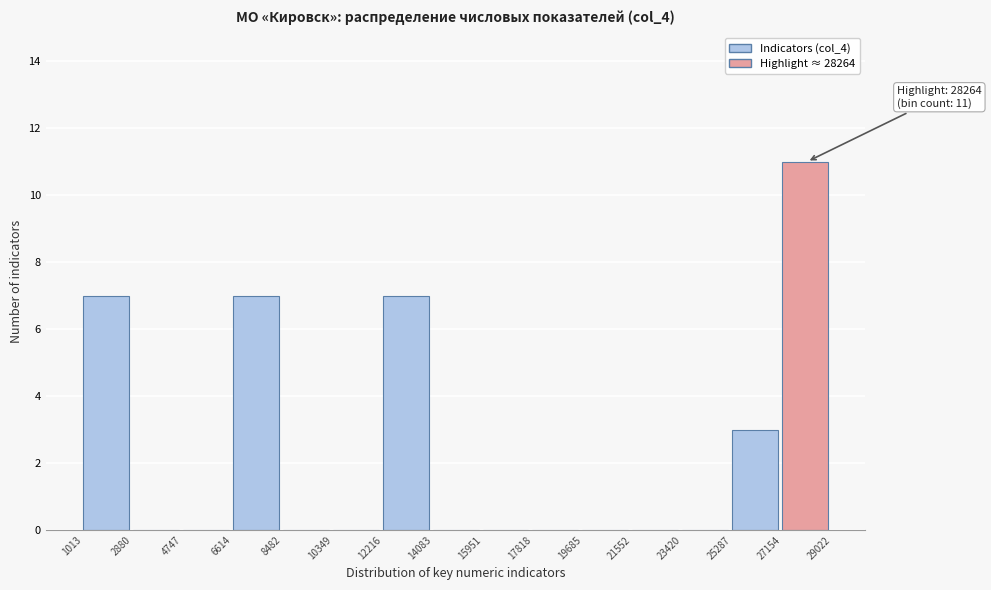

Which range on the x-axis has the tallest bar?

27154 to 29022